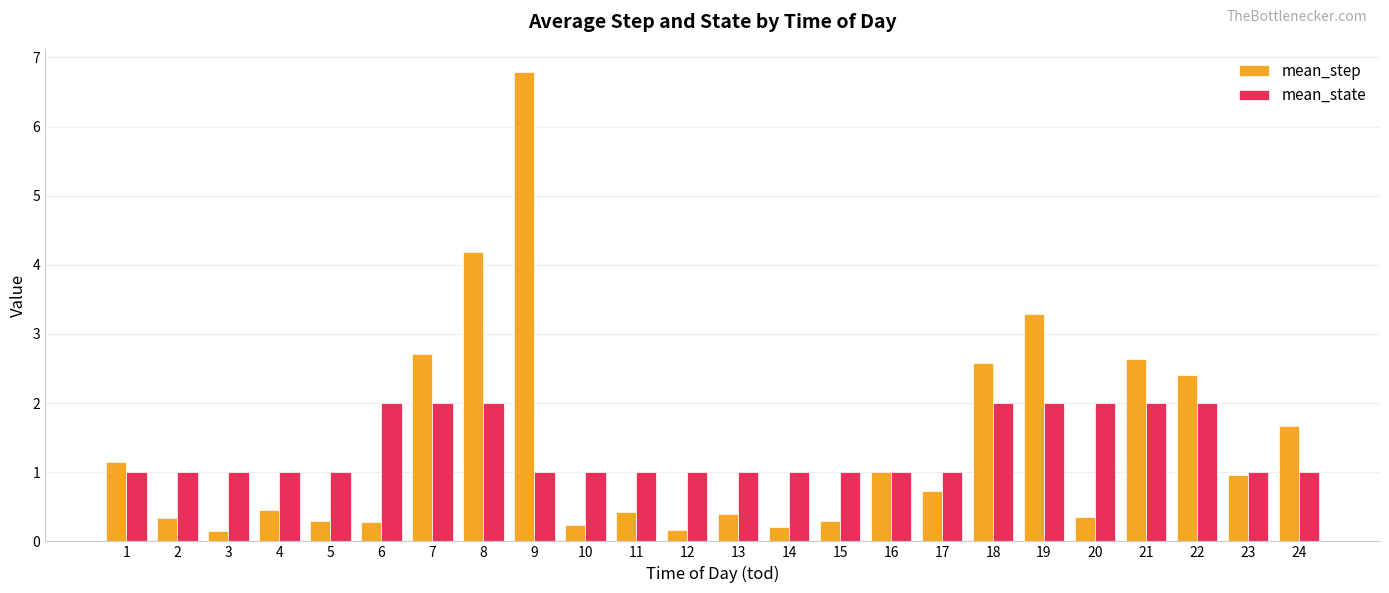

What is the approximate value of mean_step at 24?

1.7